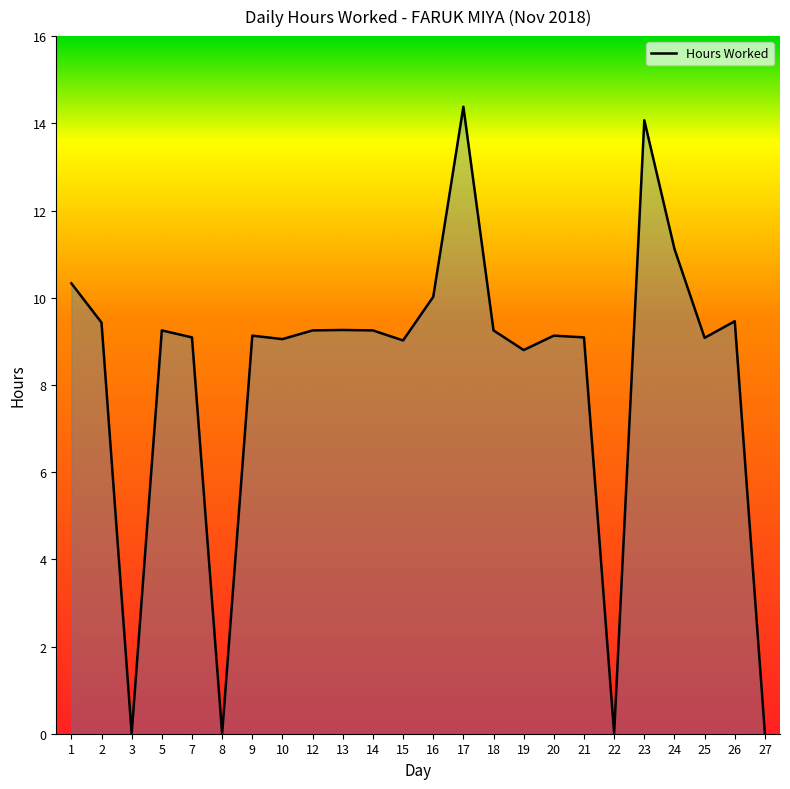

True or false: the data shows 2.3 at 10.

False